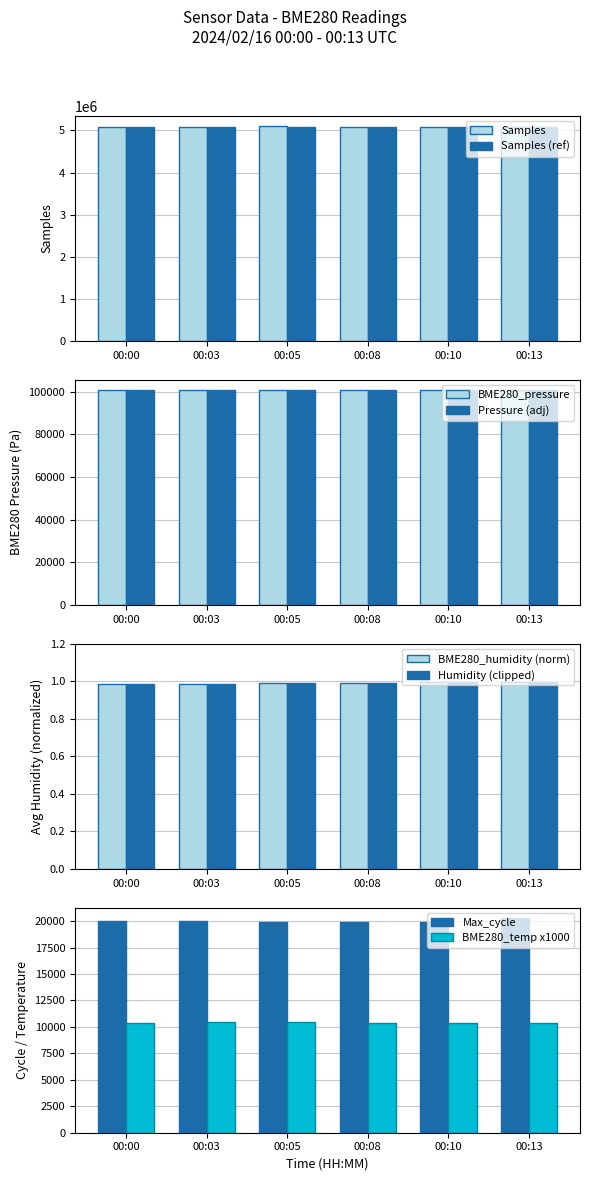

How many values in the Max_cycle series are below 19959?

3